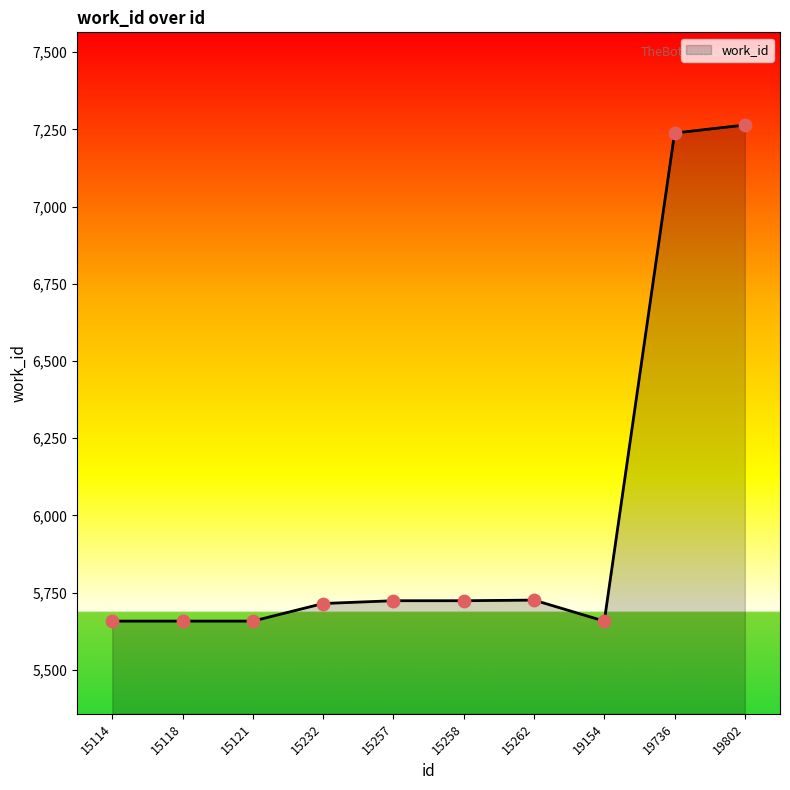

Which has a higher value, 15262 or 15114?

15262